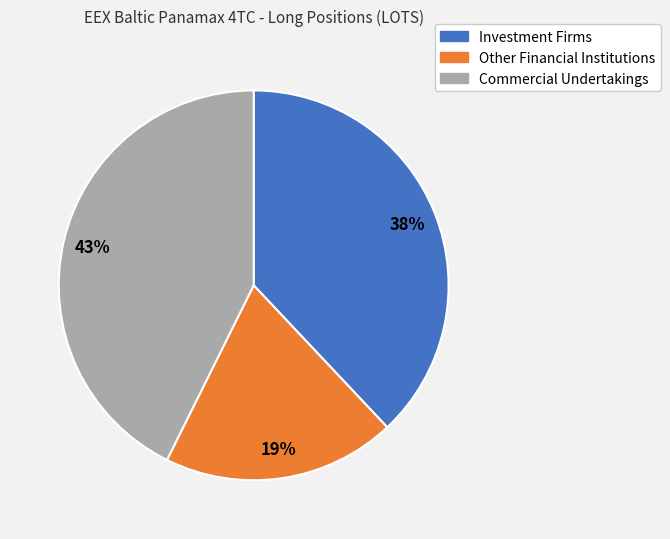

To the nearest percent, what portion does Commercial Undertakings represent?

43%